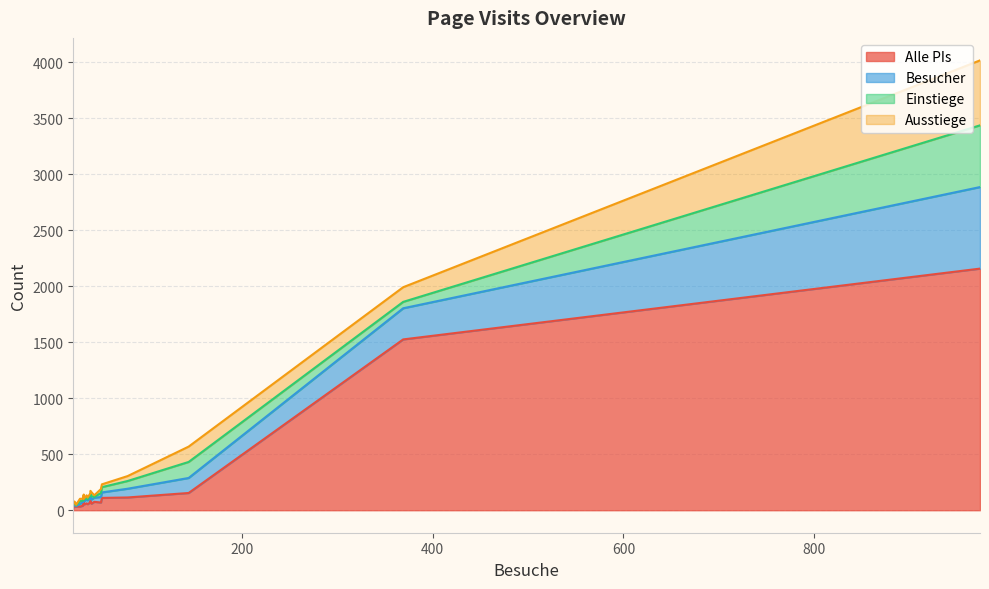

Is the value of Einstiege at 33 greater than the value of Ausstiege at 369?

No